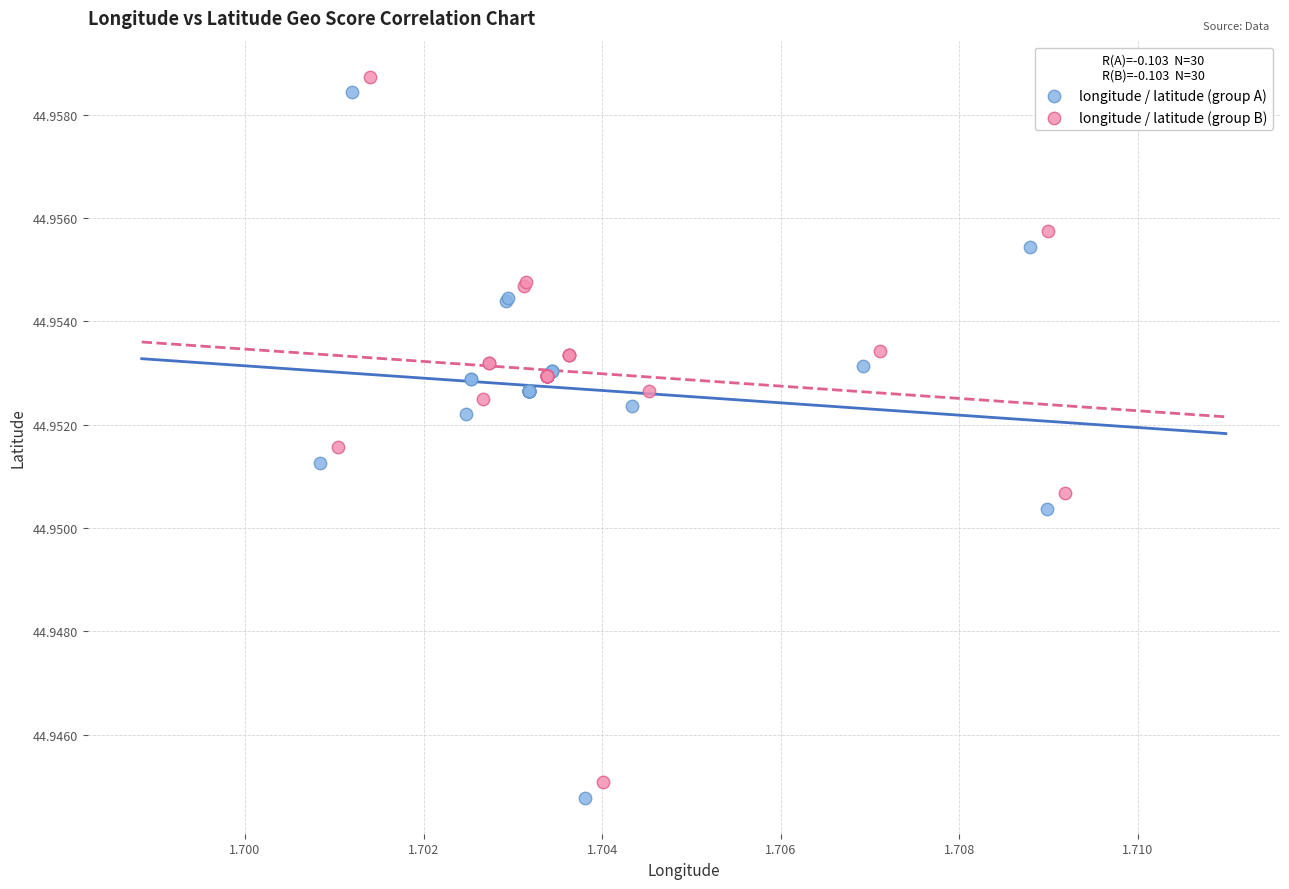

What are all the series names shown in the legend?

longitude / latitude (group A), longitude / latitude (group B)